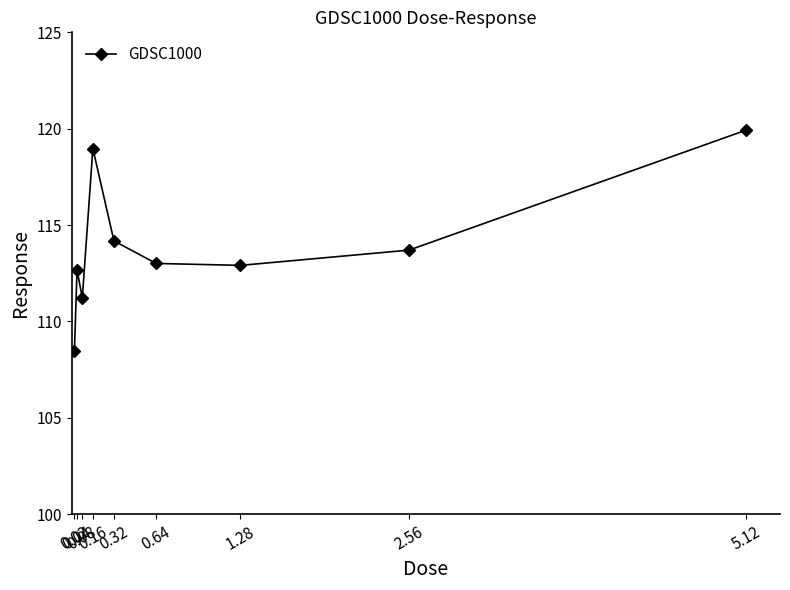

At which category does the data reach its first local peak?

0.04